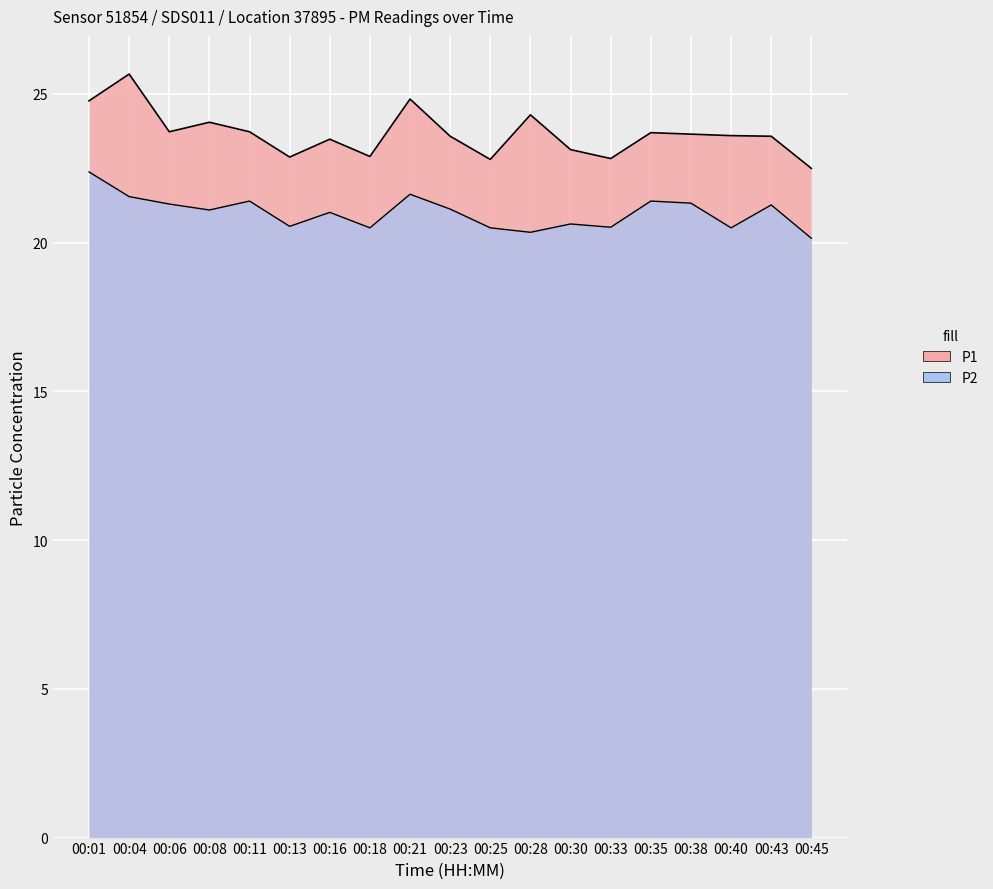

Is the value of P2 at 00:08 greater than the value of P1 at 00:06?

No